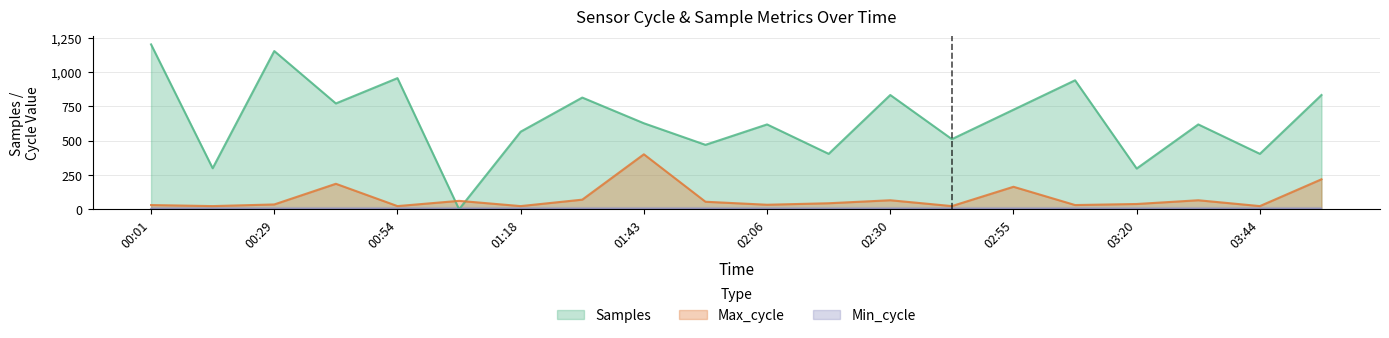

At which category is the sum across all series the highest?

00:01